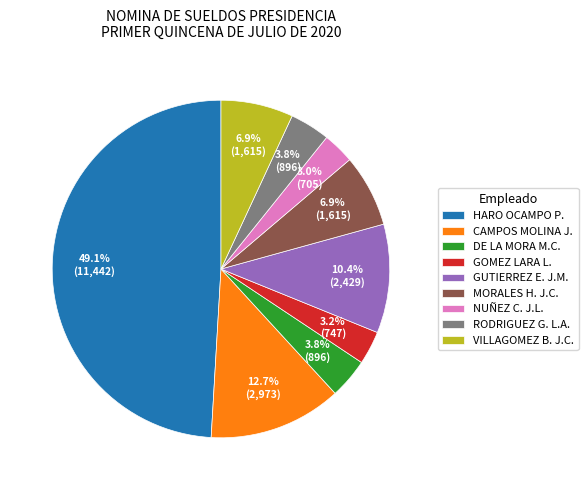

What portion of the pie excludes DE LA MORA M.C.?

96.2%